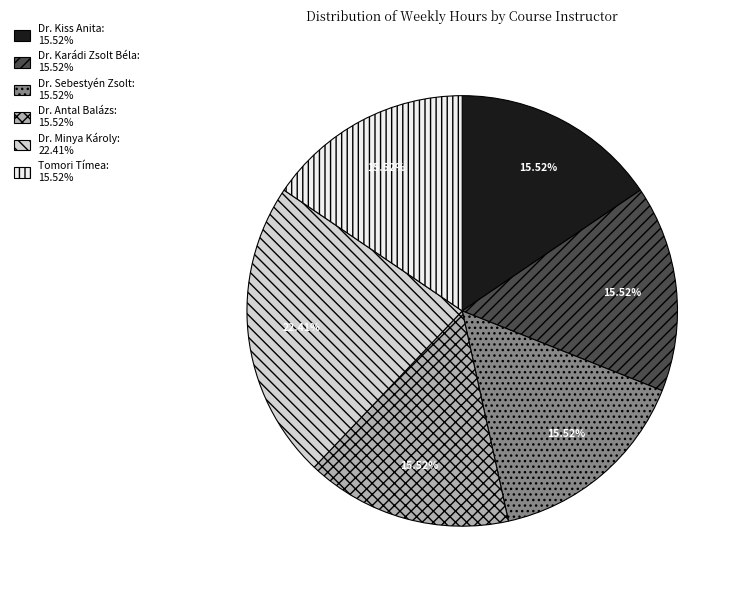

The Dr. Antal Balázs slice represents 1% of the pie. True or false?

False